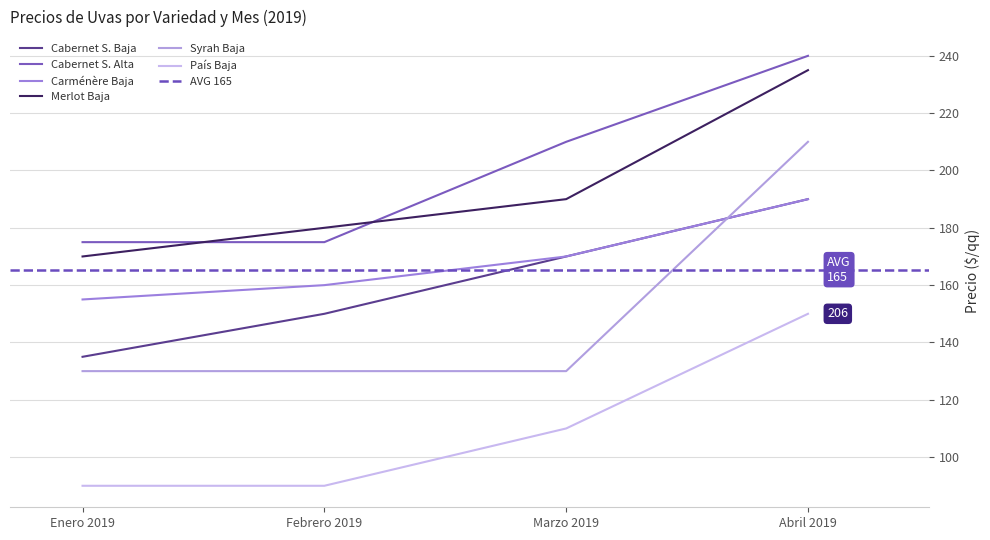

True or false: Cabernet S. Alta and Syrah Baja cross at least once.

False